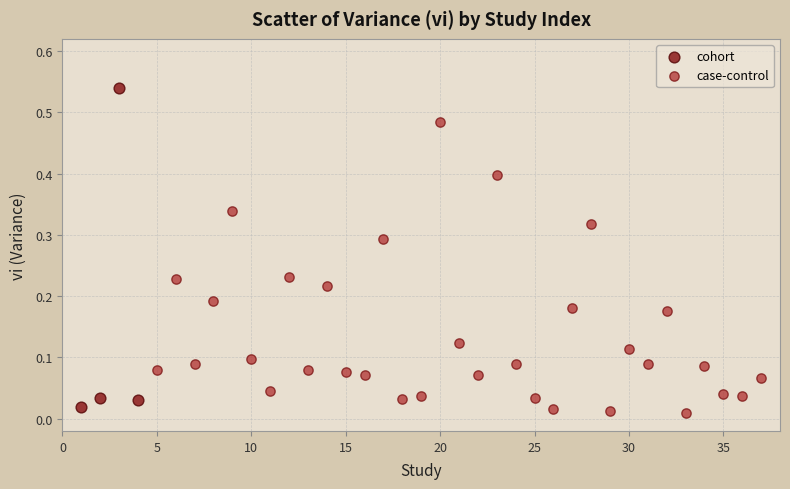

Which series contains the highest Y value?

cohort